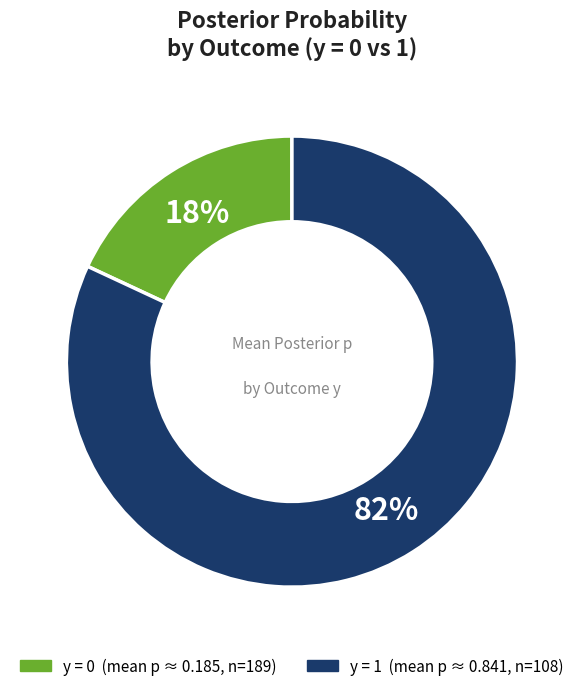

To the nearest percent, what is the average slice percentage?

50%